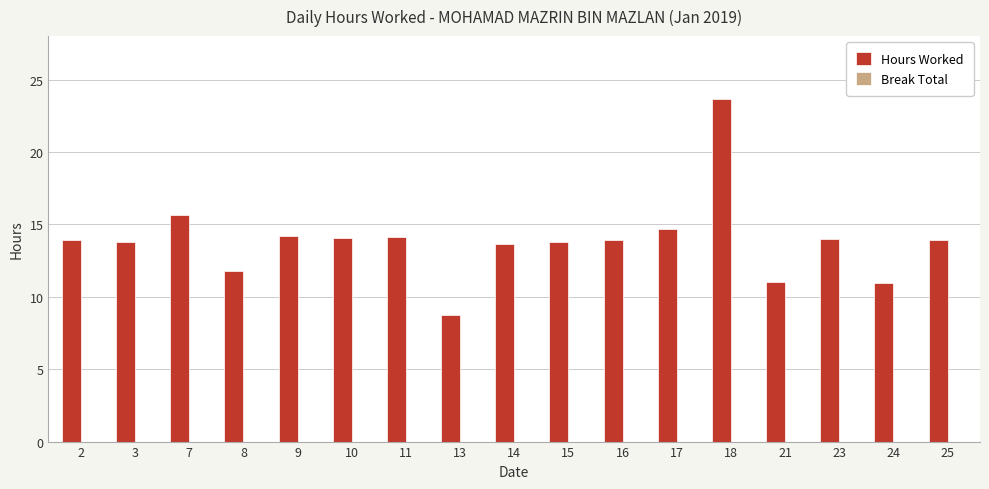

What is the difference between the values at 18 and 10?

9.6